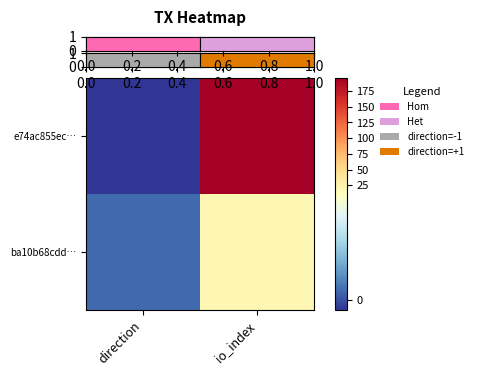

Which has a higher value, io_index or direction?

io_index